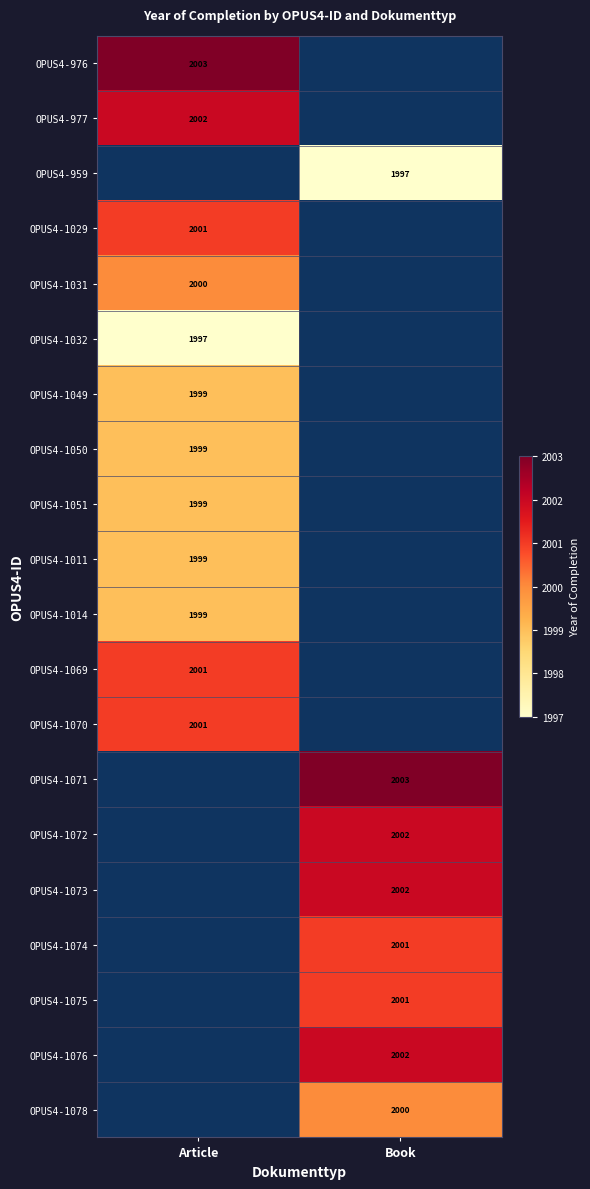

Between Article and Book, which is larger?

Book